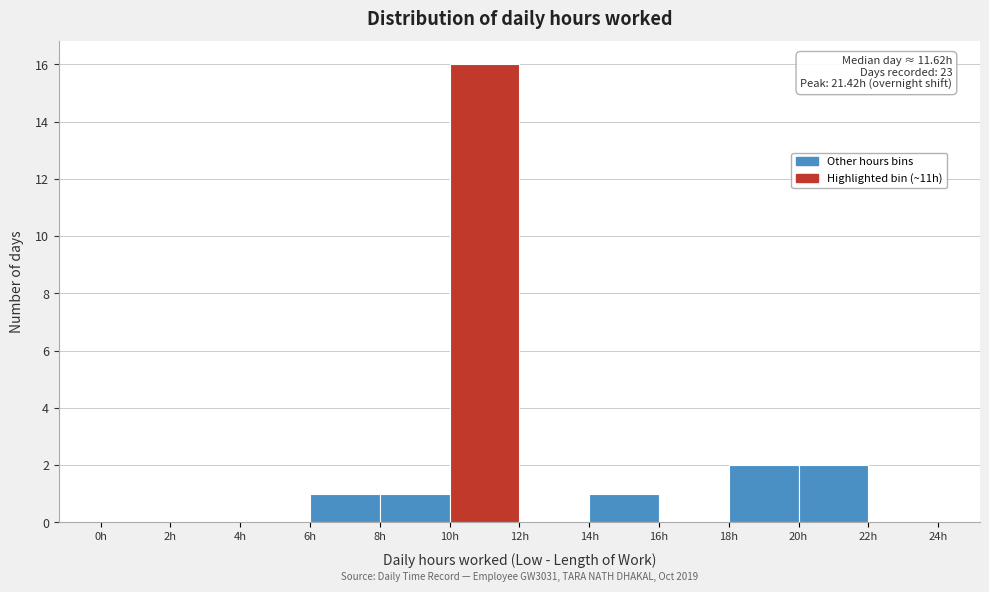

Over which range of the x-axis is the bar tallest?

10 to 12